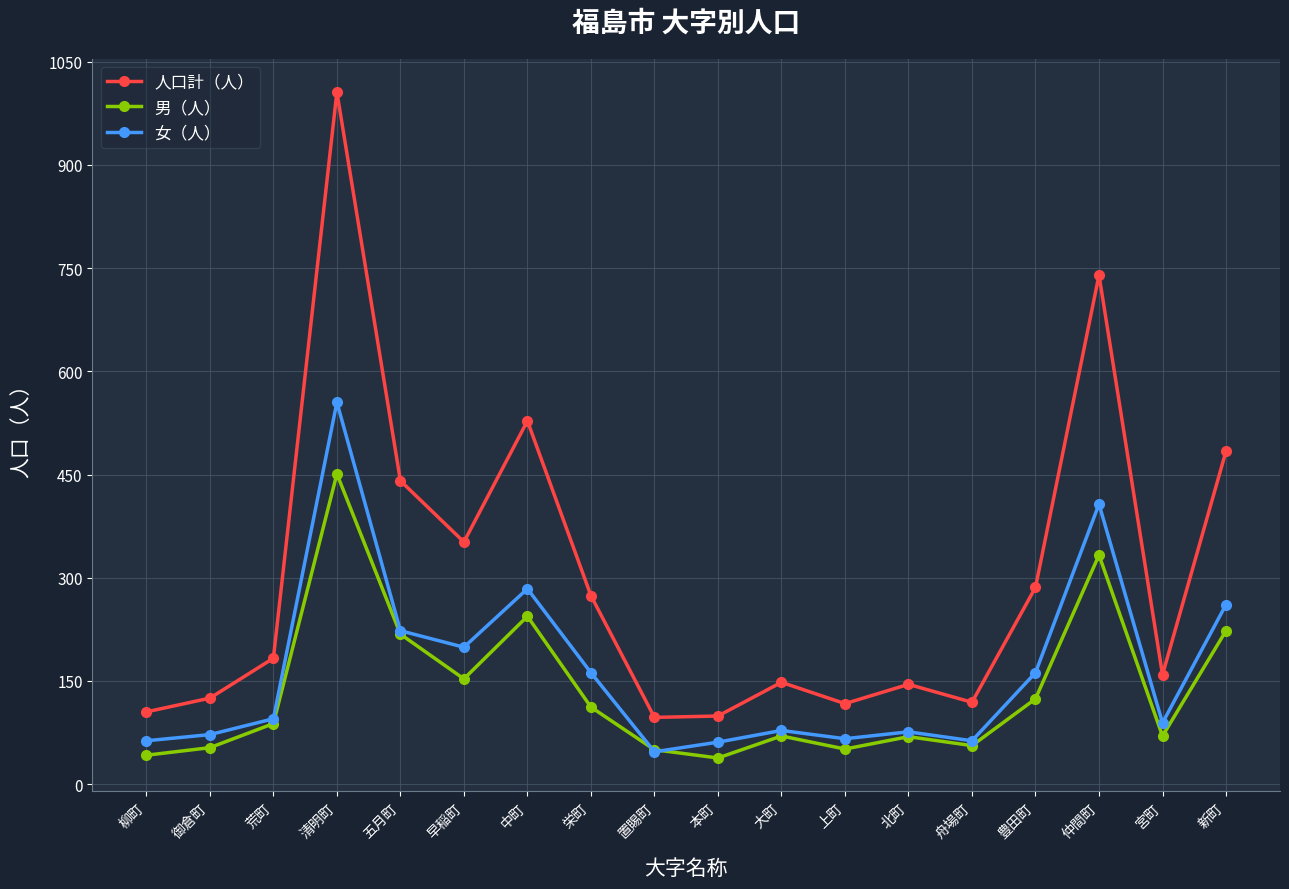

What is the highest value of the 人口計（人） series?

1006